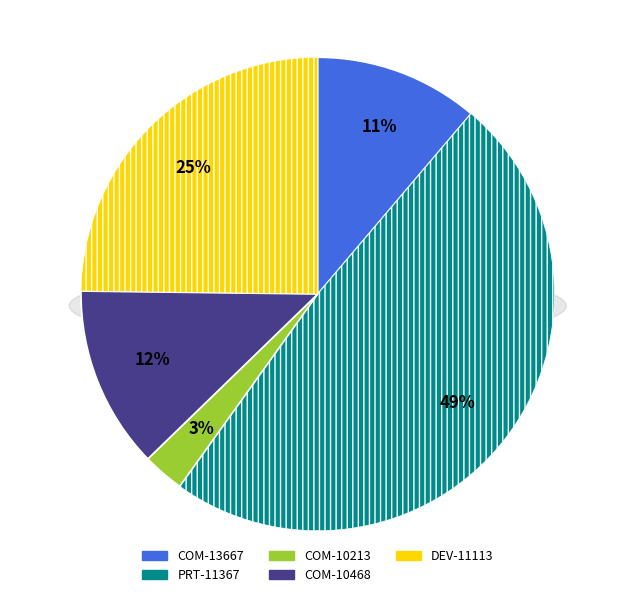

Is the sum of COM-10468 and COM-13667 greater than half?

No